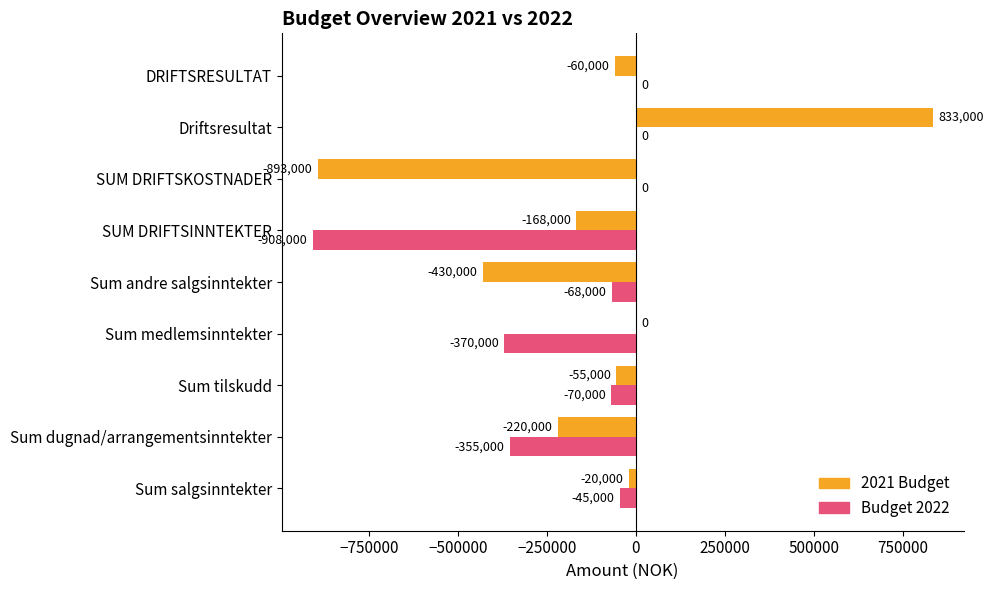

What is the maximum value for 2021 Budget?

833000